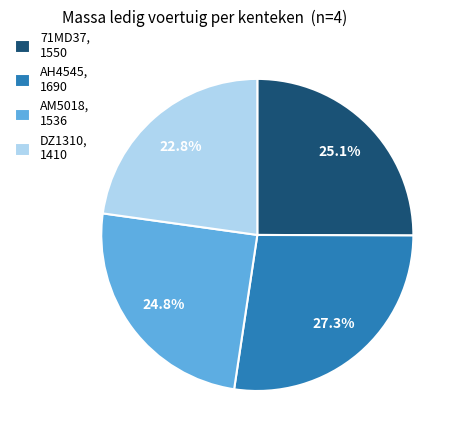

Which slice is the smallest?

DZ1310